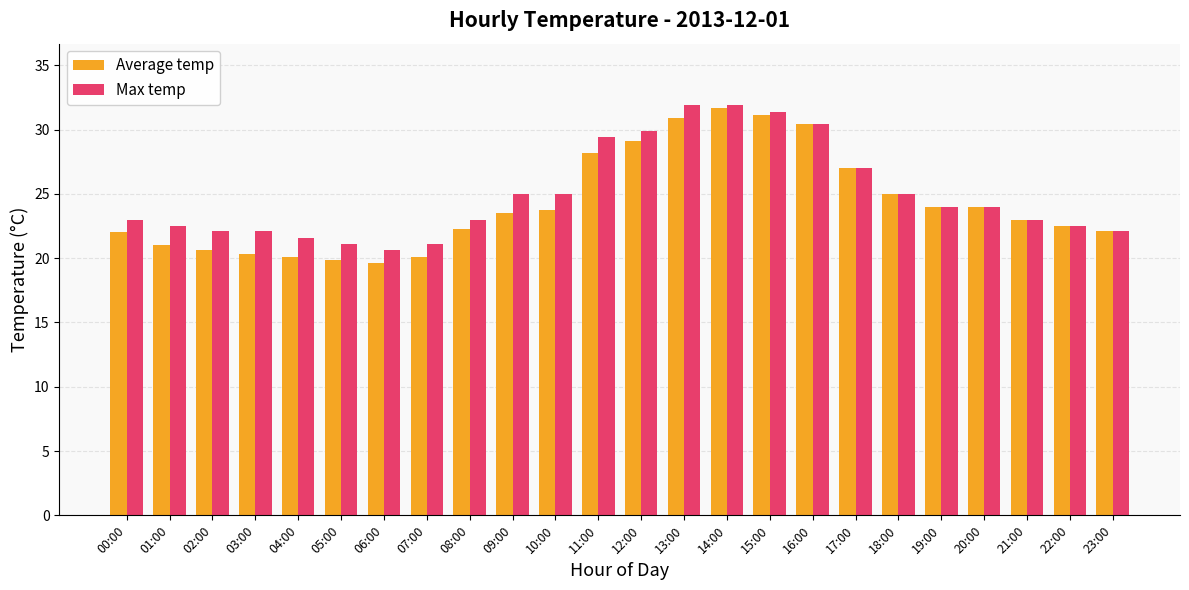

Count the number of categories in the chart.

24